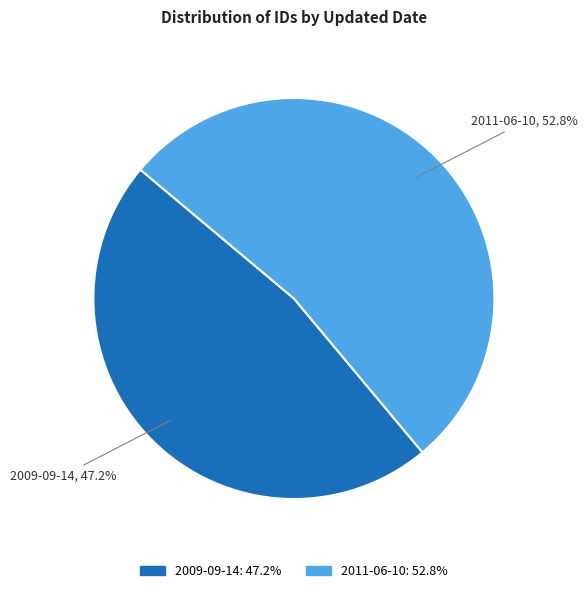

What percentage do 2009-09-14 and 2011-06-10 together represent?

100.0%